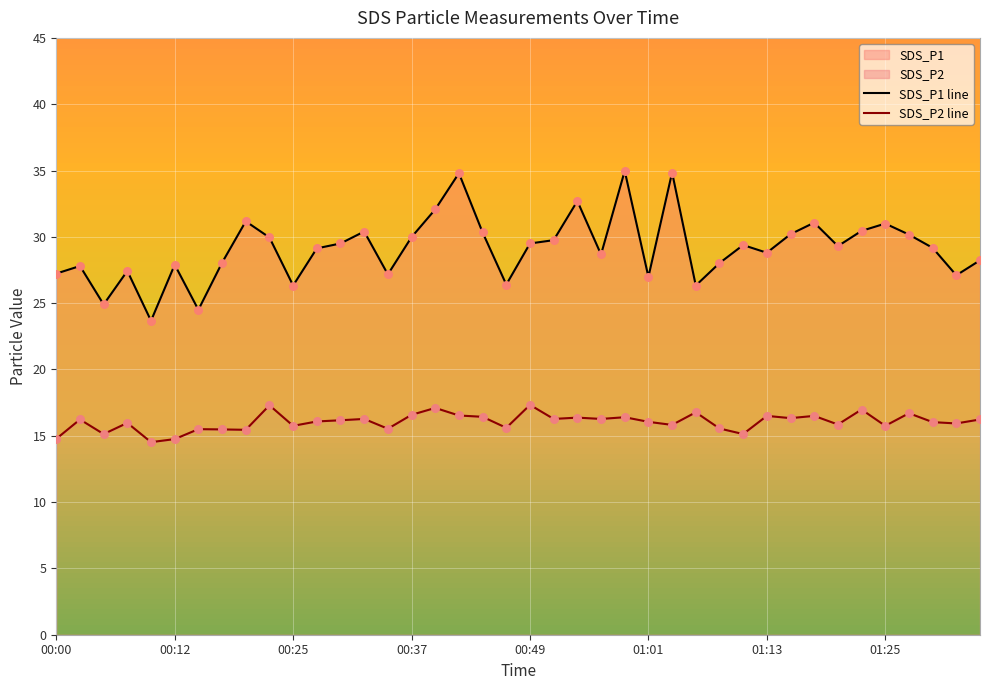

Is the value of SDS_P2 at 00:27 greater than the value of SDS_P1 at 00:46?

No